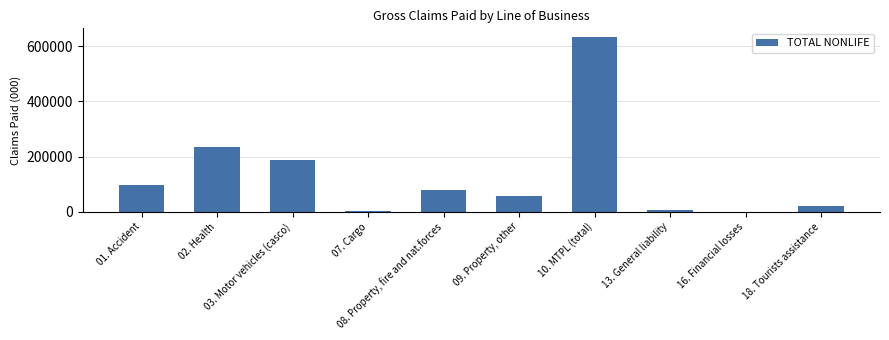

What is the maximum value shown in the chart?

633449